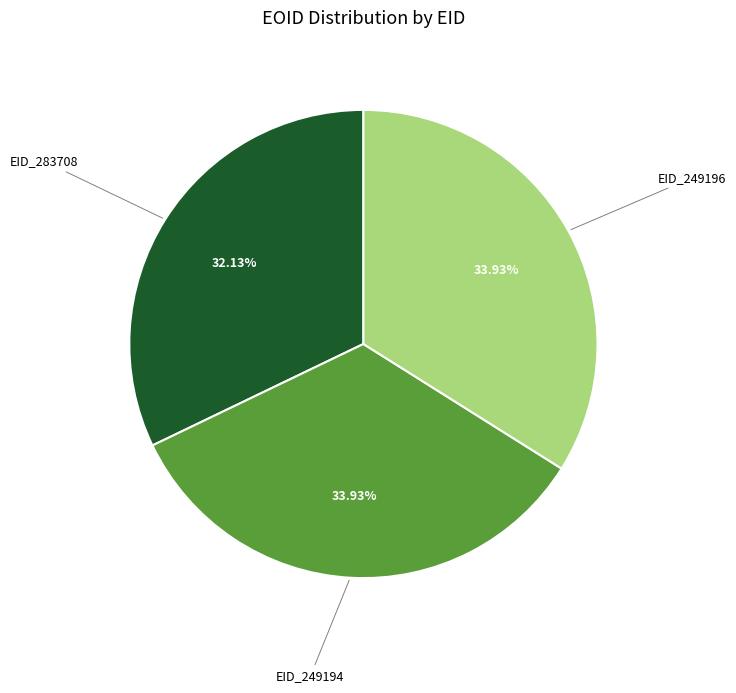

Which has a higher value, EID_249196 or EID_283708?

EID_249196